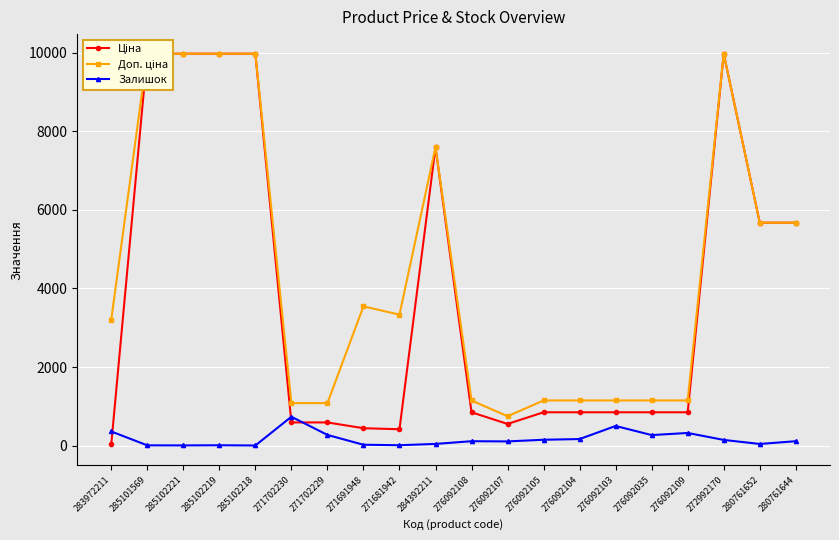

What is the label of the 11th point from the right?

284392211